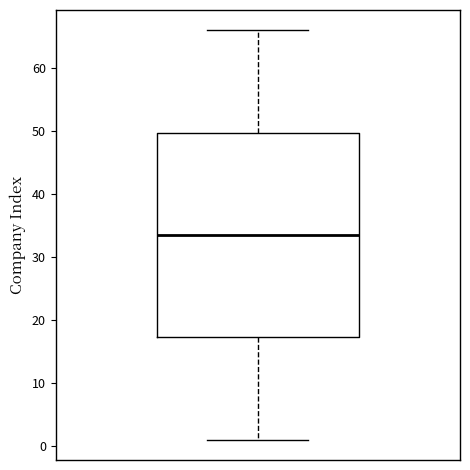

Where does the upper whisker of the box end on the y-axis? The values are not printed on the chart, so give them approximately, as read against the axis.

66